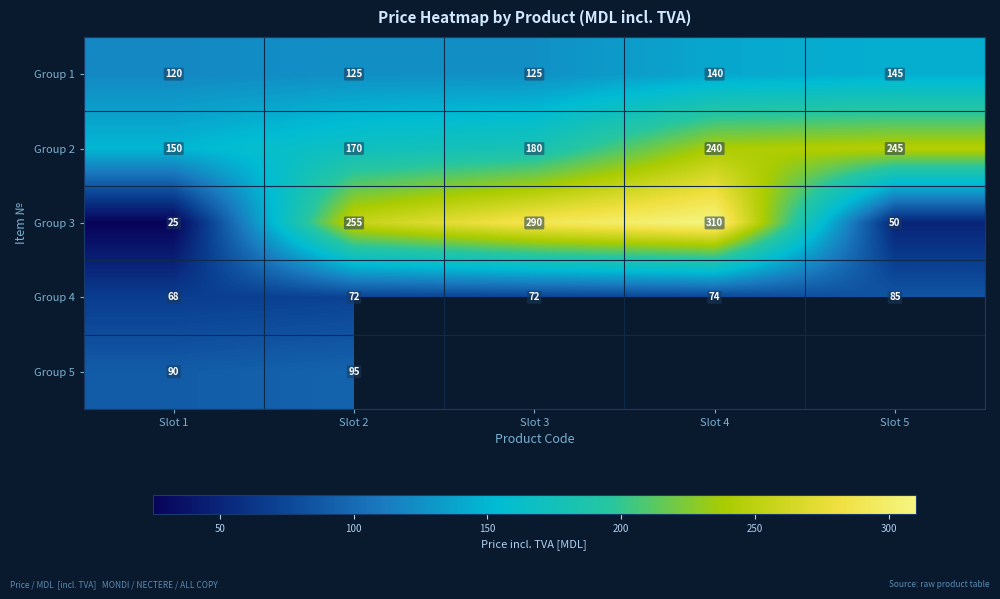

What is the sum of all Group 2 values?

985